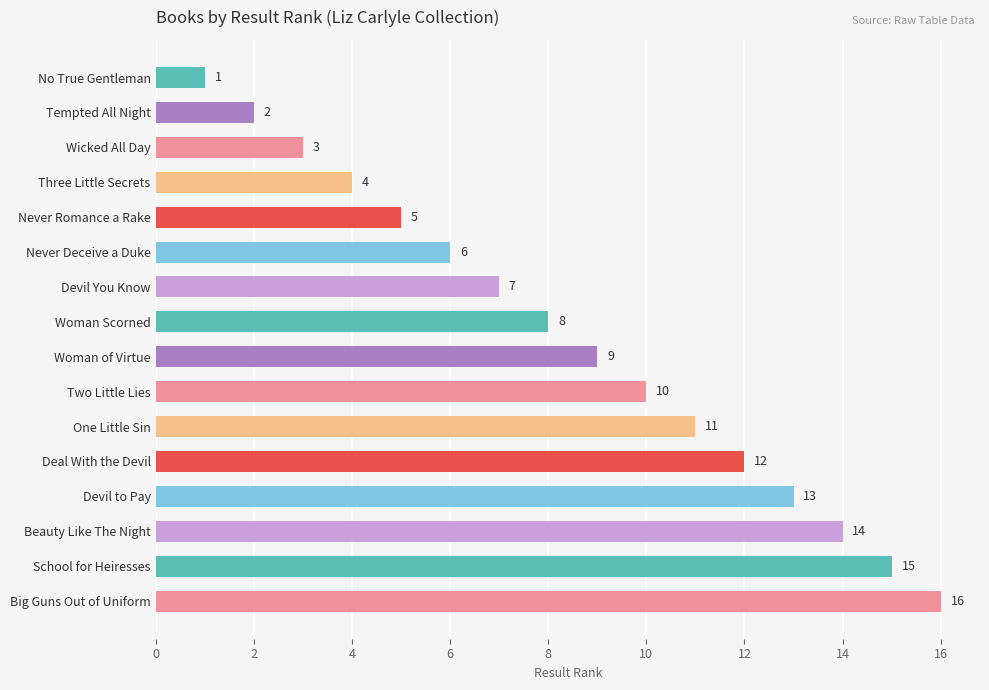

Rank the categories by value from lowest to highest.

No True Gentleman, Tempted All Night, Wicked All Day, Three Little Secrets, Never Romance a Rake, Never Deceive a Duke, Devil You Know, Woman Scorned, Woman of Virtue, Two Little Lies, One Little Sin, Deal With the Devil, Devil to Pay, Beauty Like The Night, School for Heiresses, Big Guns Out of Uniform